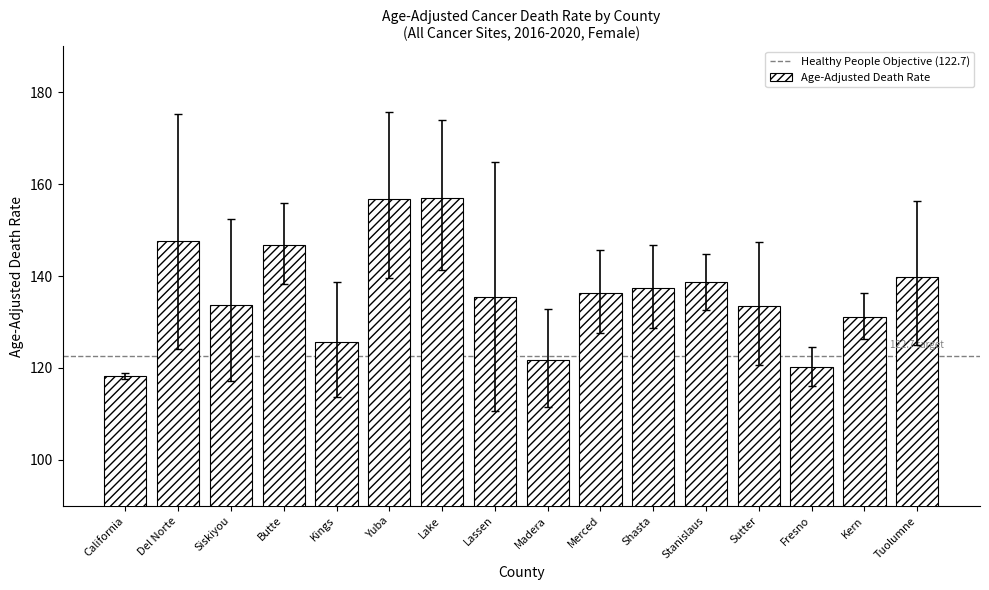

Read the value at Del Norte.

147.7